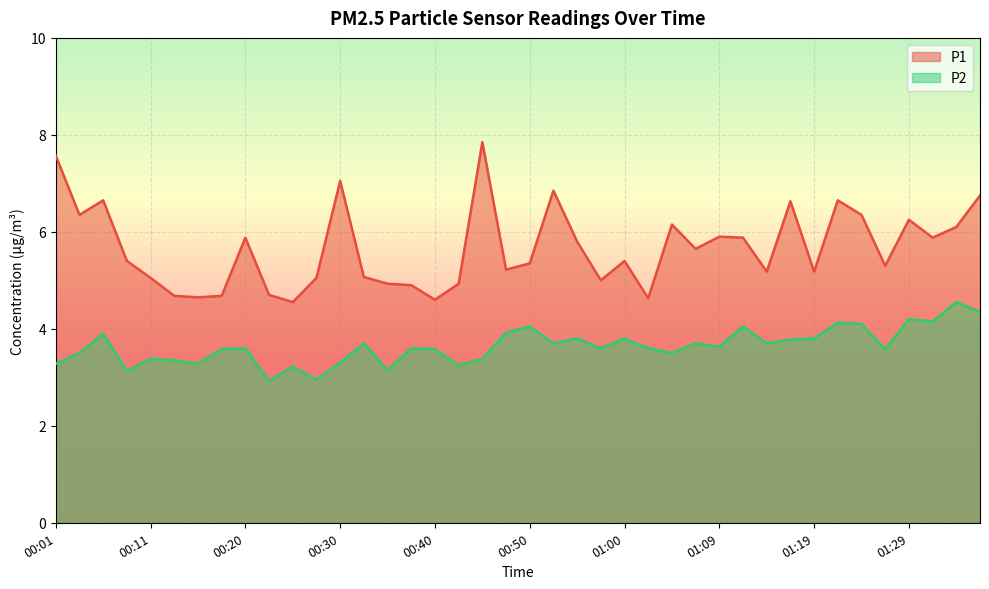

What is the total value across all series at 01:07?

9.4